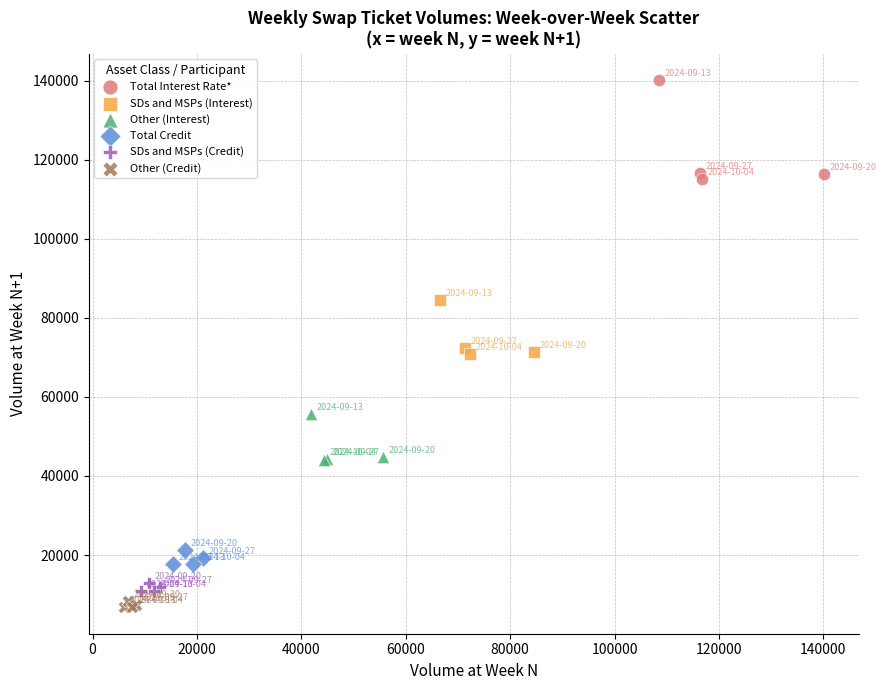

Which series has the widest spread of Y values?

Total Interest Rate*